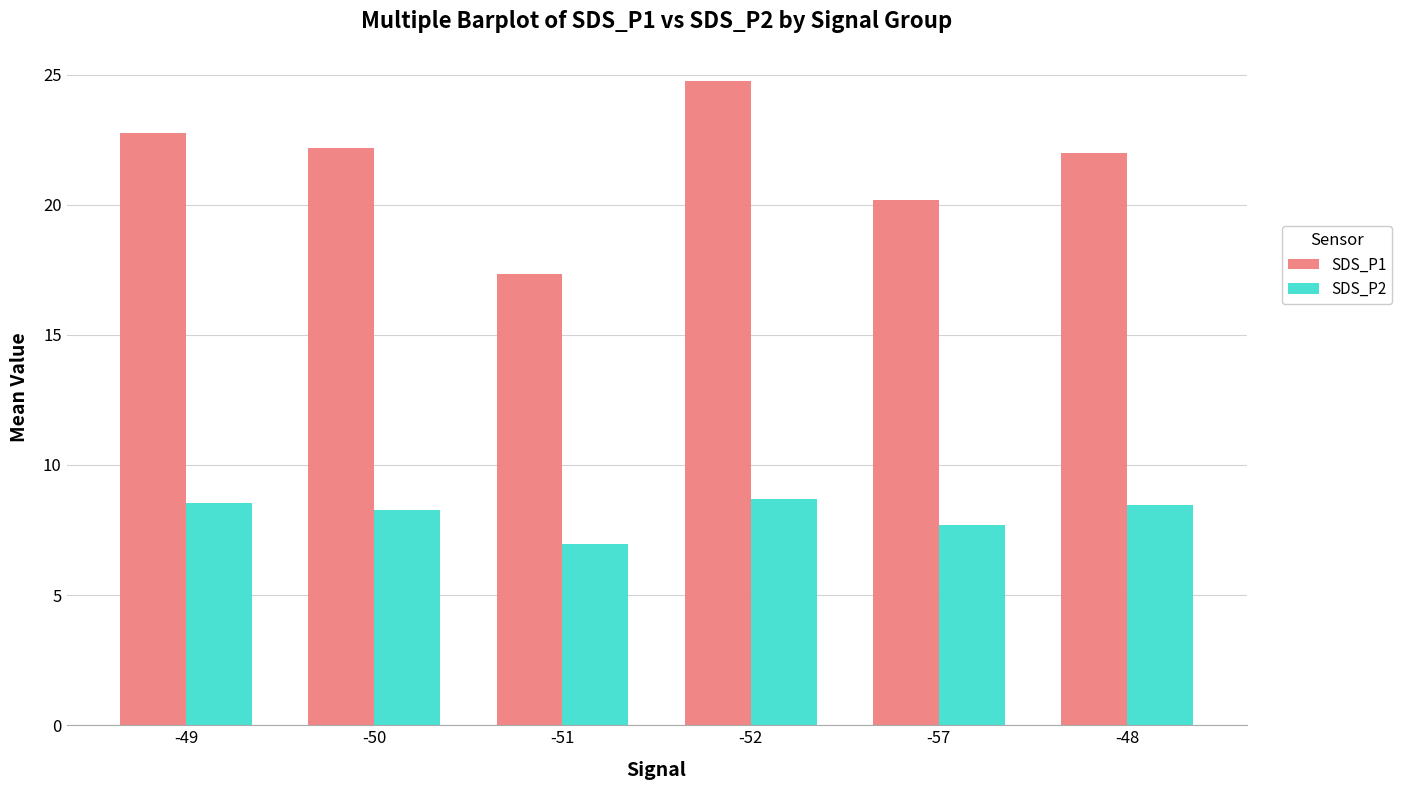

What is the value of the SDS_P1 bar at the 1st from the left?

22.8